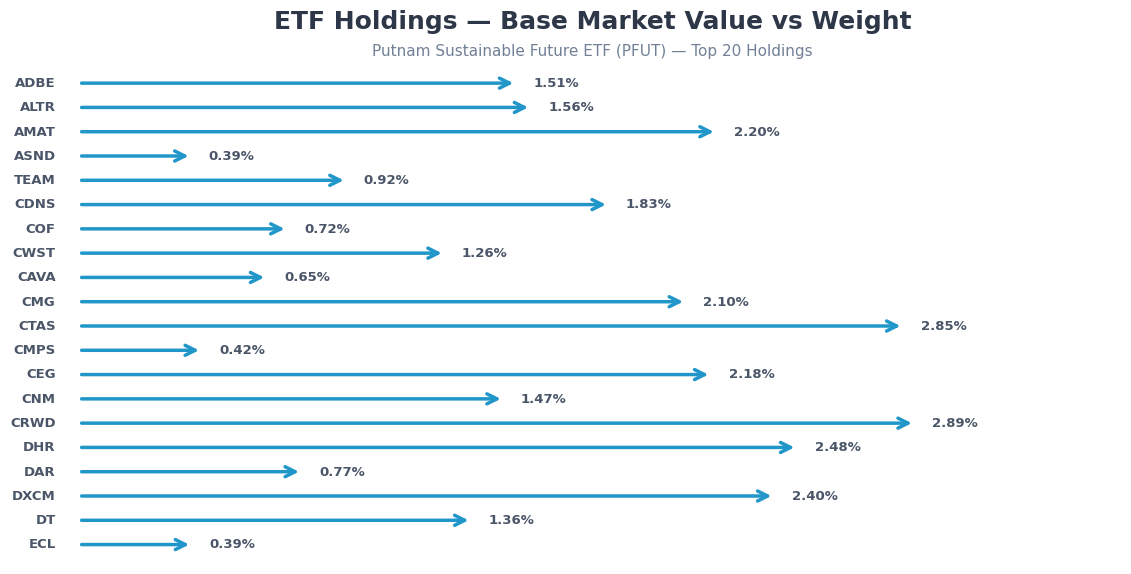

The value at ADBE is 8461.8. True or false?

True